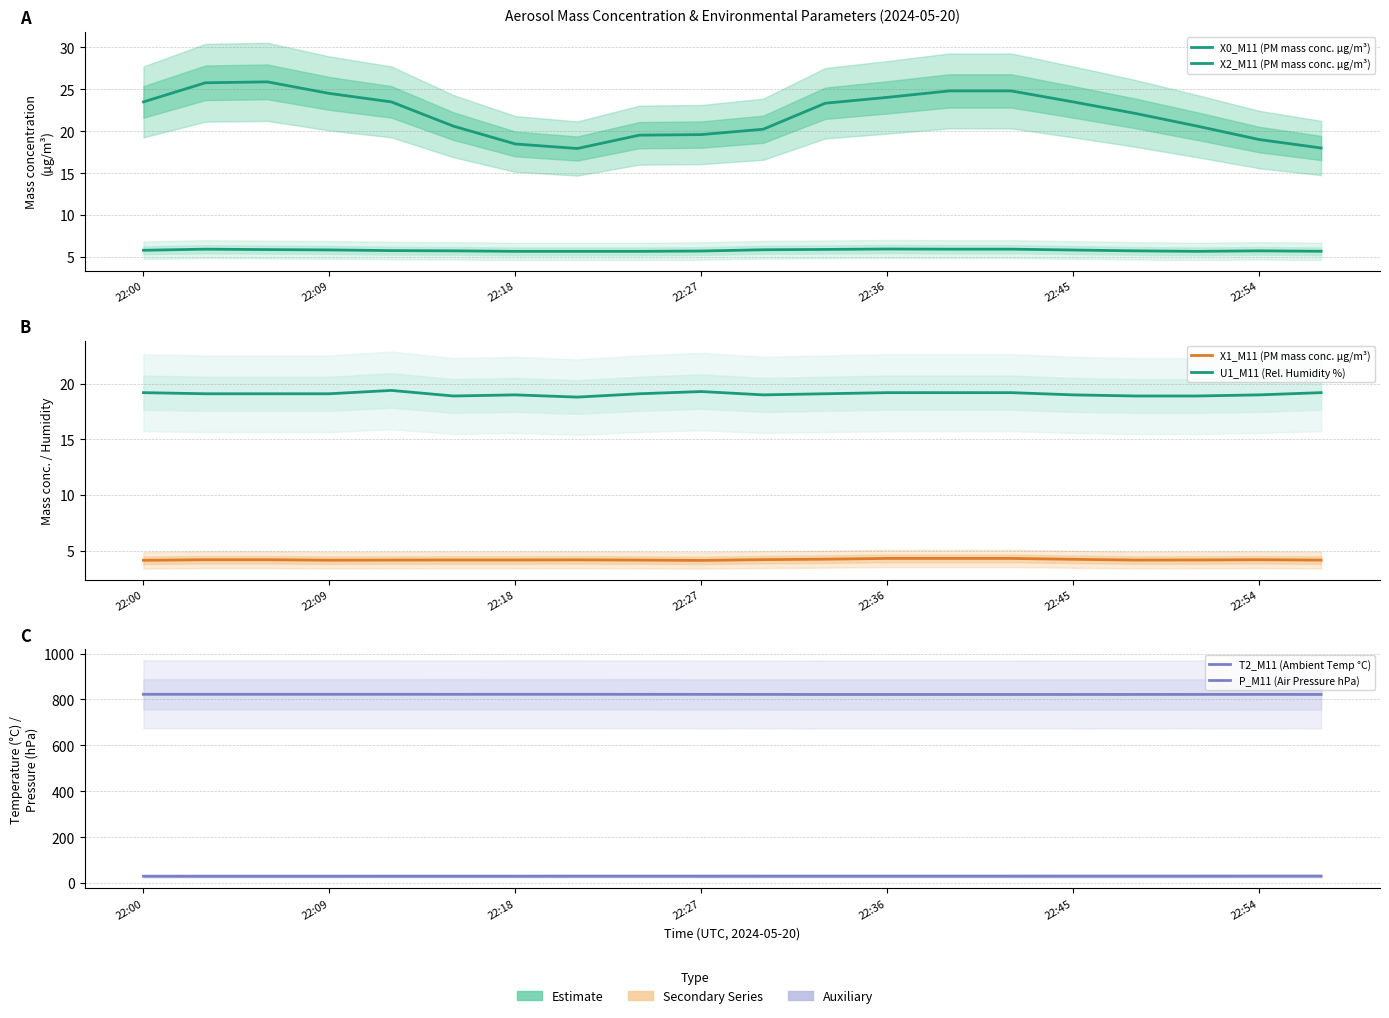

In X2_M11 (PM mass conc. µg/m³), how many points are lower than both neighbors (excluding endpoints)?

1